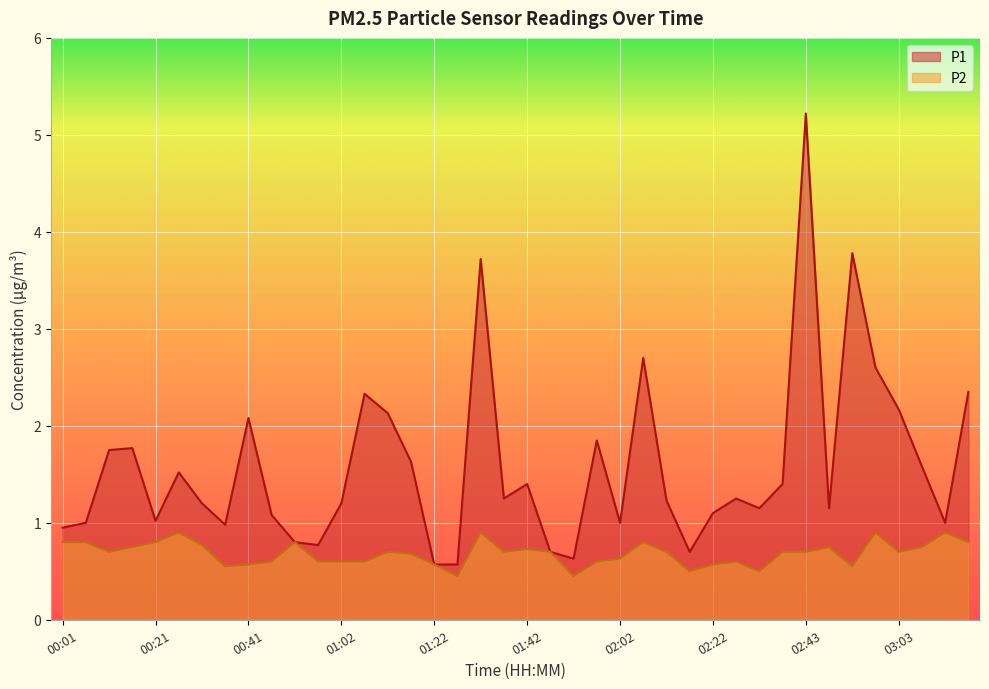

True or false: P2 has a value of 0.2 at 00:06.

False